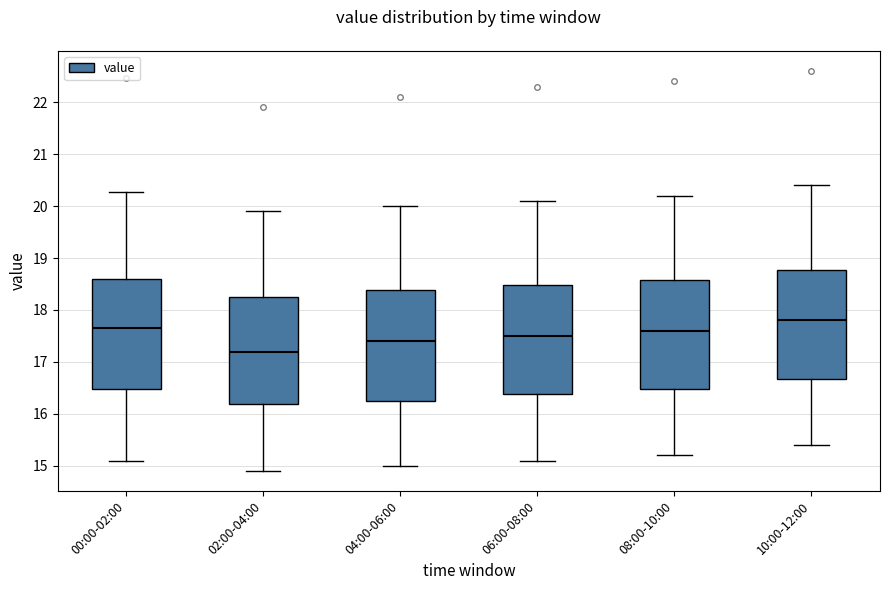

Reading left to right, transcribe this box plot: for each box, give where its median line is, the range the box spans, and where its two whiskers end, as read against the y-axis. The values are not printed on the chart, so give them approximately, as read against the axis.

00:00-02:00: median 17.7, box 16.5 to 18.6, whiskers 15.1 to 20.3
02:00-04:00: median 17.2, box 16.2 to 18.3, whiskers 14.9 to 19.9
04:00-06:00: median 17.4, box 16.3 to 18.4, whiskers 15.0 to 20.0
06:00-08:00: median 17.5, box 16.4 to 18.5, whiskers 15.1 to 20.1
08:00-10:00: median 17.6, box 16.5 to 18.6, whiskers 15.2 to 20.2
10:00-12:00: median 17.8, box 16.7 to 18.8, whiskers 15.4 to 20.4